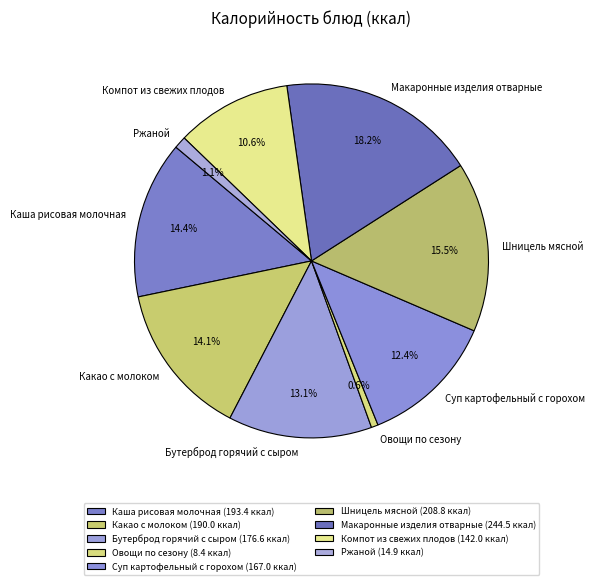

The Каша рисовая молочная slice represents 14% of the pie. True or false?

True